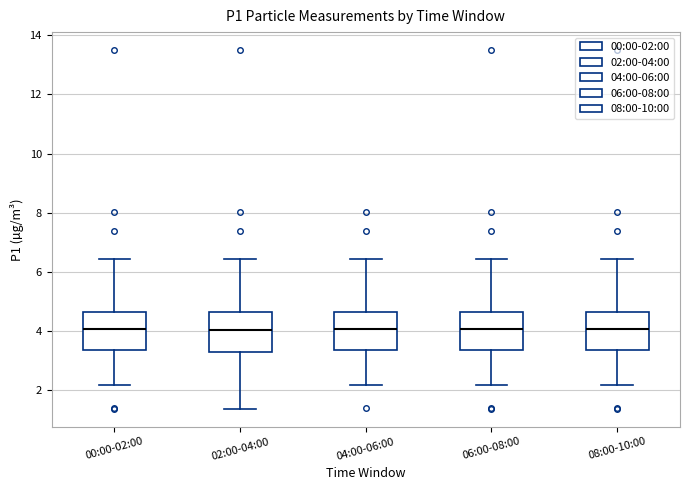

Reading left to right, read every box against the y-axis: the position of its median line, the range the box covers, and the ends of its whiskers. The values are not printed on the chart, so give them approximately, as read against the axis.

00:00-02:00: median 4.0, box 3.4 to 4.6, whiskers 2.2 to 6.4
02:00-04:00: median 4.0, box 3.4 to 4.6, whiskers 1.4 to 6.4
04:00-06:00: median 4.0, box 3.4 to 4.6, whiskers 2.2 to 6.4
06:00-08:00: median 4.0, box 3.4 to 4.6, whiskers 2.2 to 6.4
08:00-10:00: median 4.0, box 3.4 to 4.6, whiskers 2.2 to 6.4